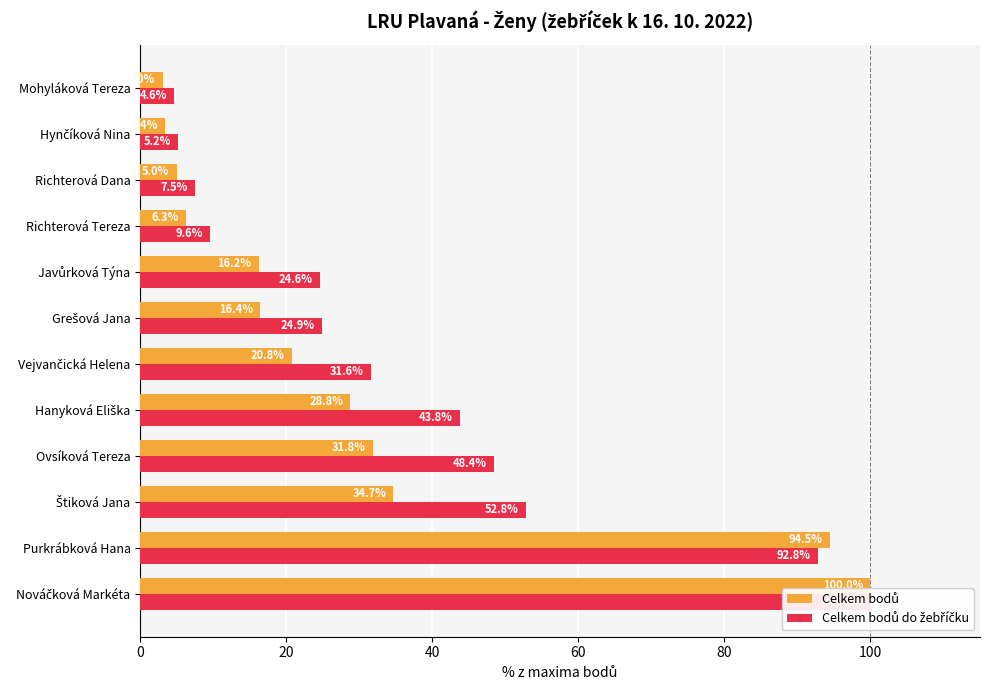

True or false: Celkem bodů do žebříčku has a value of 100.0 at Nováčková Markéta.

True